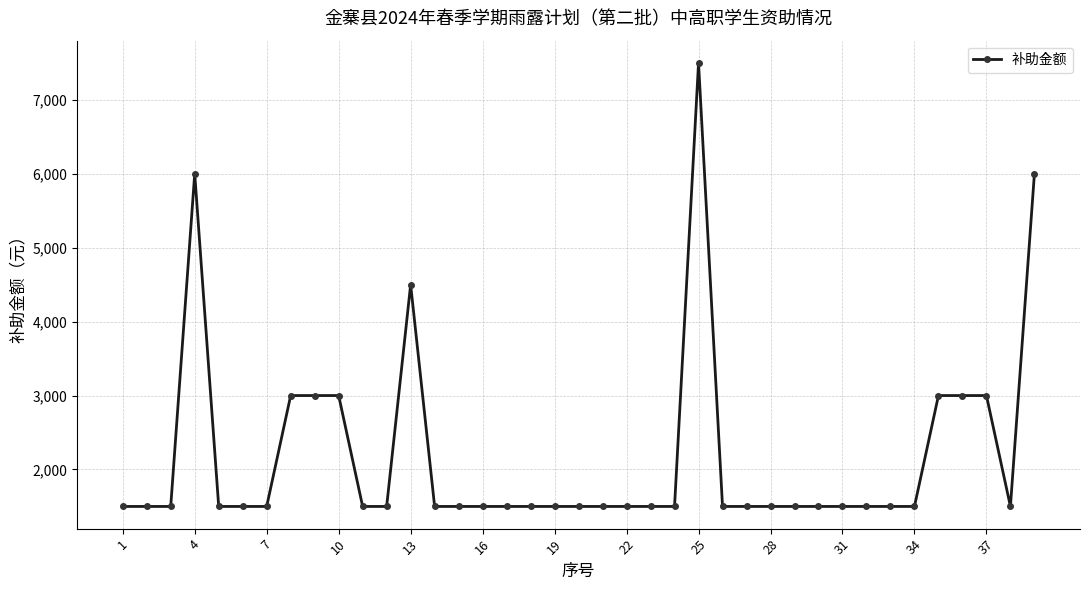

True or false: there are more than 1 points higher than both neighbors.

True